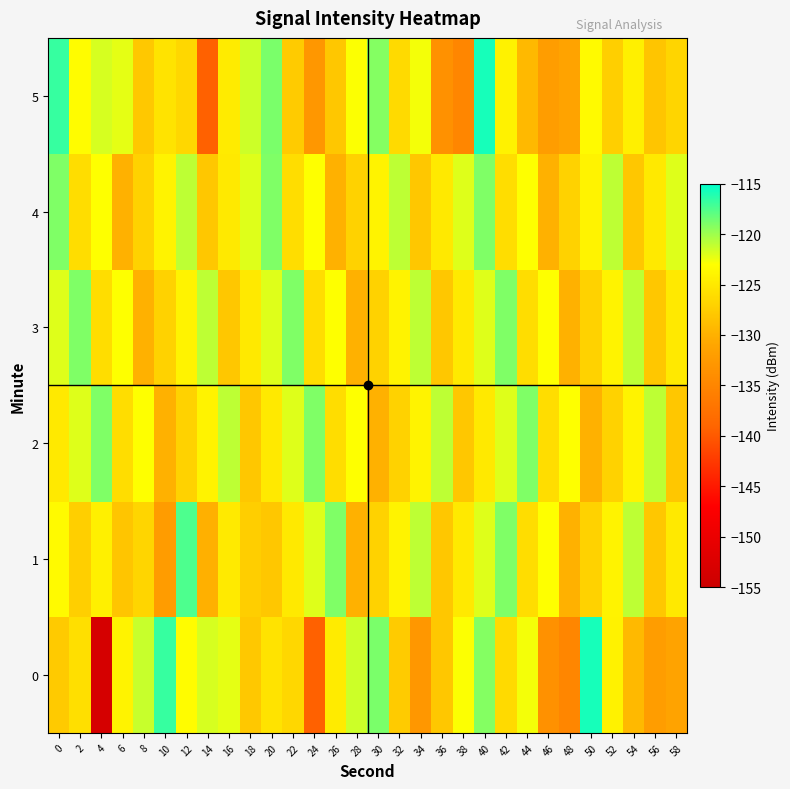

Which label corresponds to the smallest value in the chart?

4